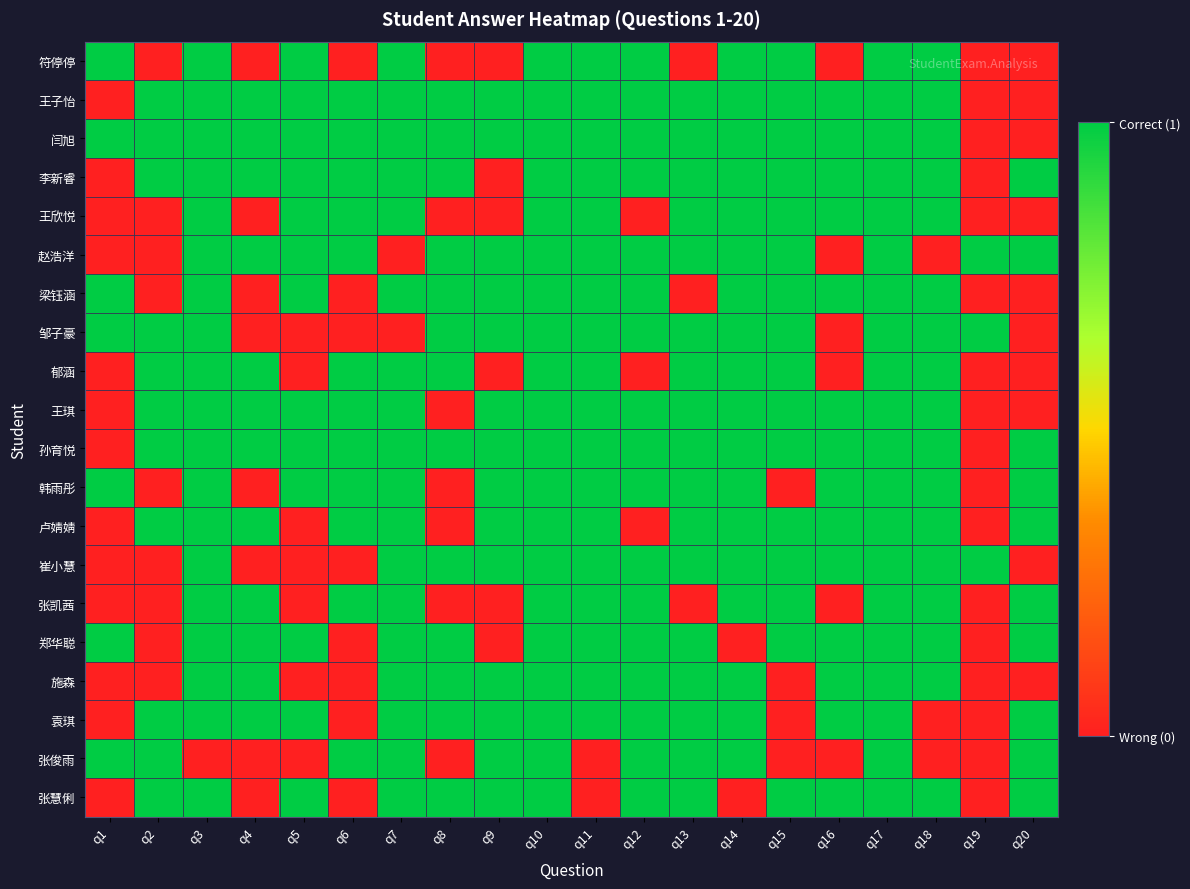

List the series in order of their peak value, highest first.

符停停, 王子怡, 闫旭, 李新睿, 王欣悦, 赵浩洋, 梁钰涵, 邹子豪, 郁涵, 王琪, 孙育悦, 韩雨彤, 卢婧婧, 崔小慧, 张凯茜, 郑华聪, 施森, 袁琪, 张俊雨, 张慧俐